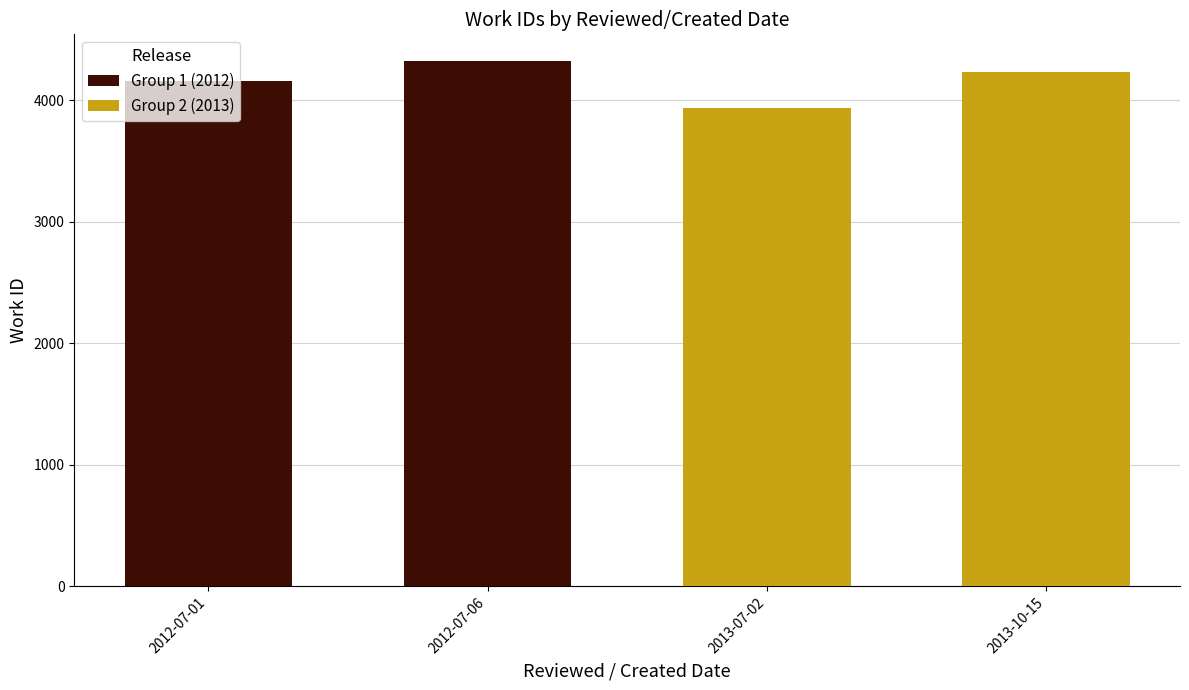

Reading right to left, what are all the values shown in this chart?

Group 1 (2012): 4324	4153
Group 2 (2013): 4229	3938